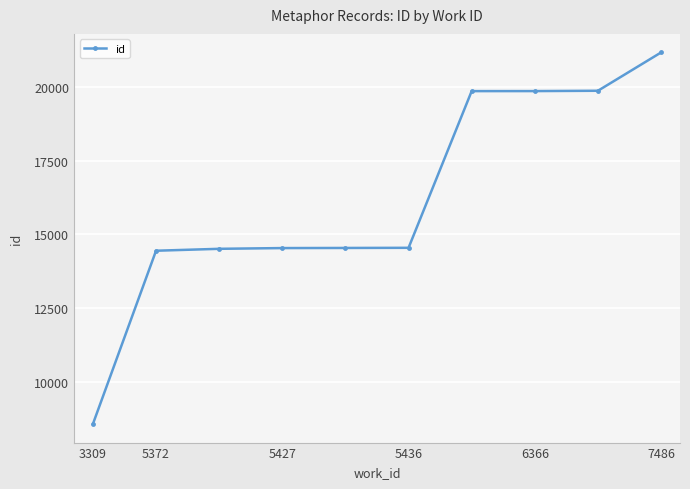

What is the difference between the maximum and minimum values?

12593